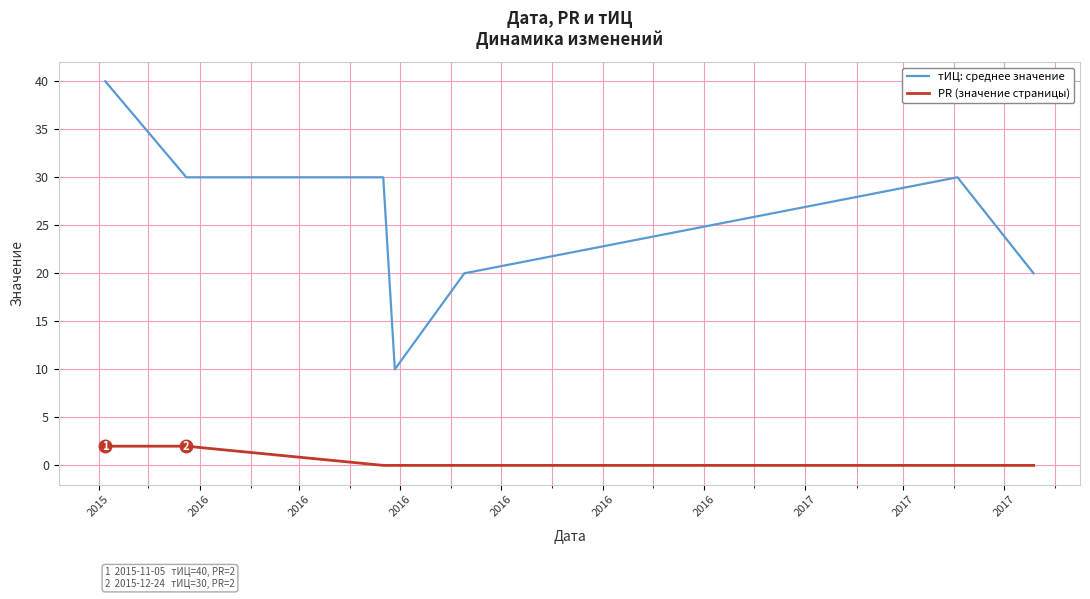

Reading left to right, extract all data points from this chart.

тИЦ: среднее значение: 40	30	30	10	20	30	20
PR (значение страницы): 2	2	0	0	0	0	0